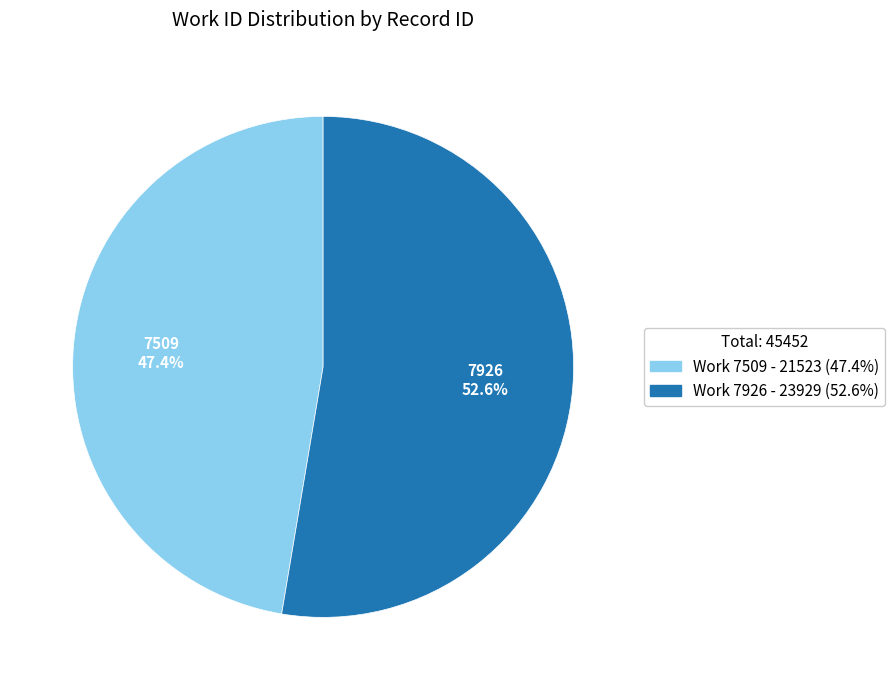

Is there a majority slice in this chart?

Yes